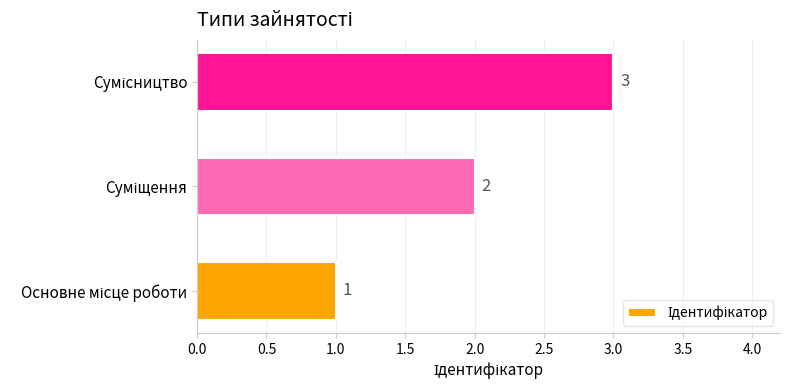

What is the sum of all values?

6